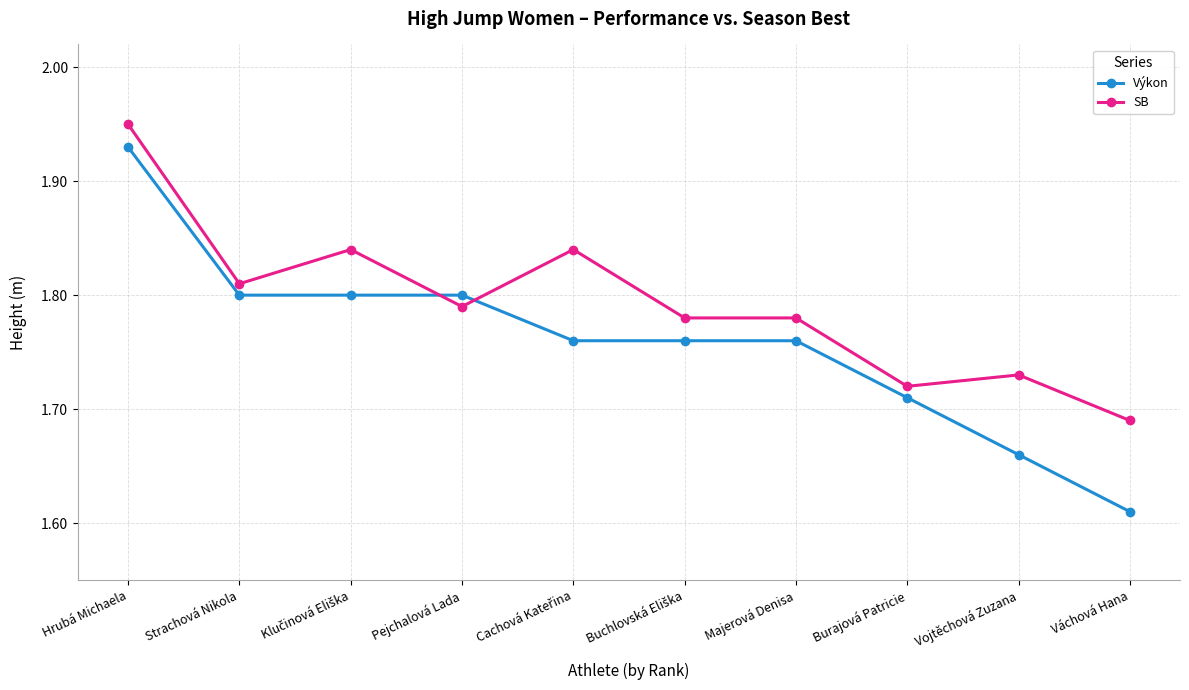

List the series in order of their peak value, lowest first.

Výkon, SB